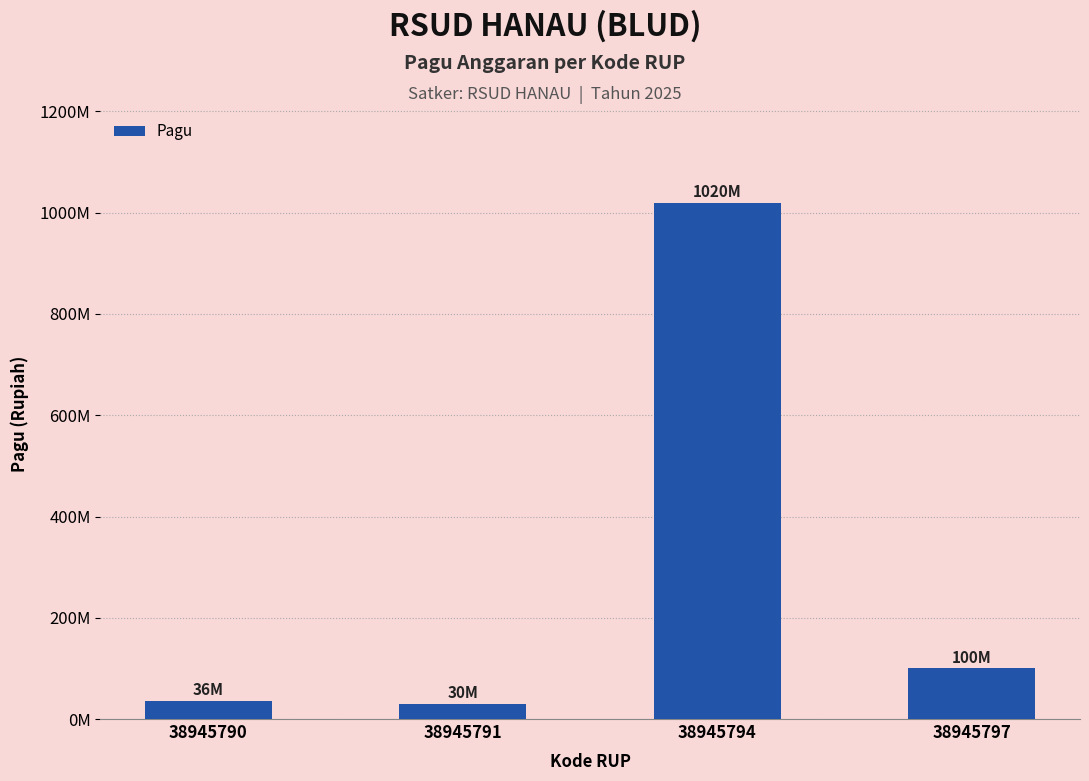

True or false: the data shows 22174055 at 38945790.

False